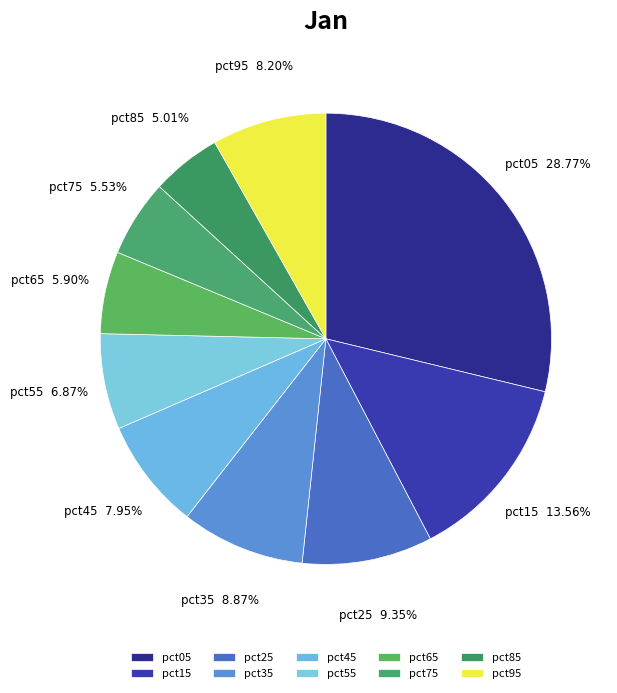

To the nearest percent, what is the combined percentage of pct45 and pct85?

13%